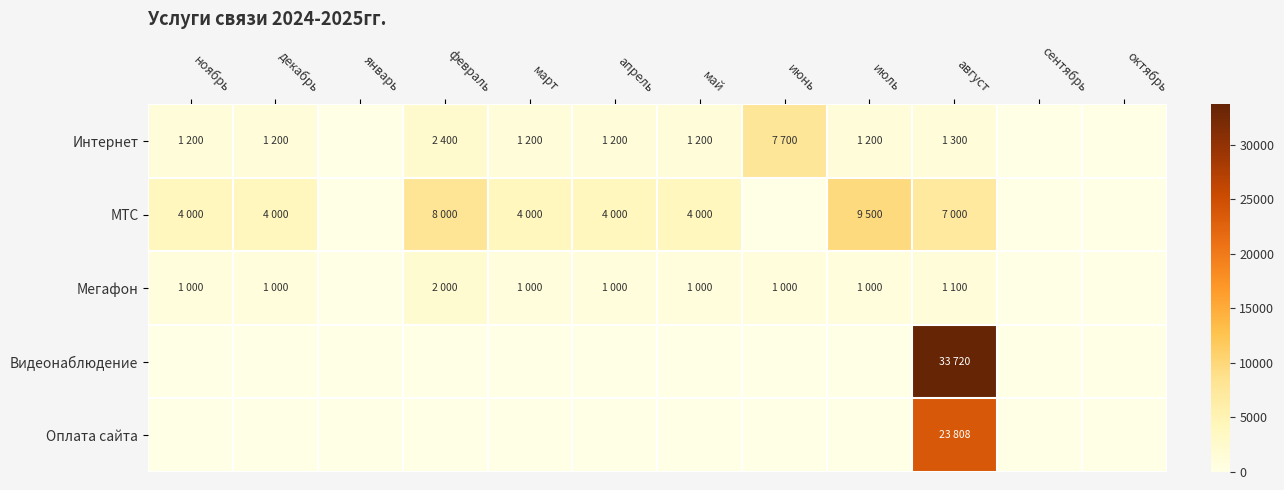

What is the maximum value shown in the chart?

33720